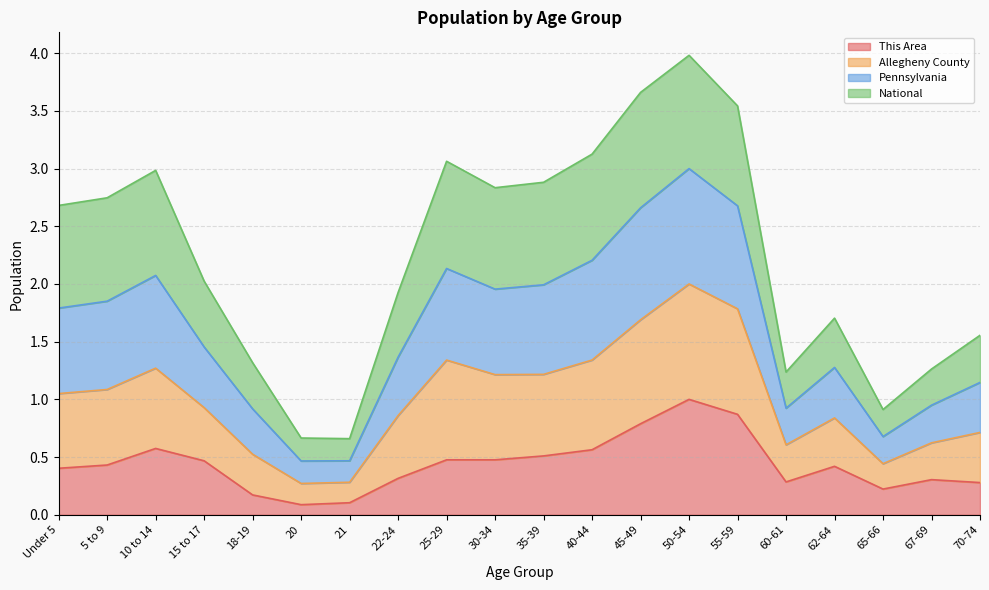

Where is the first local minimum for Pennsylvania?

20